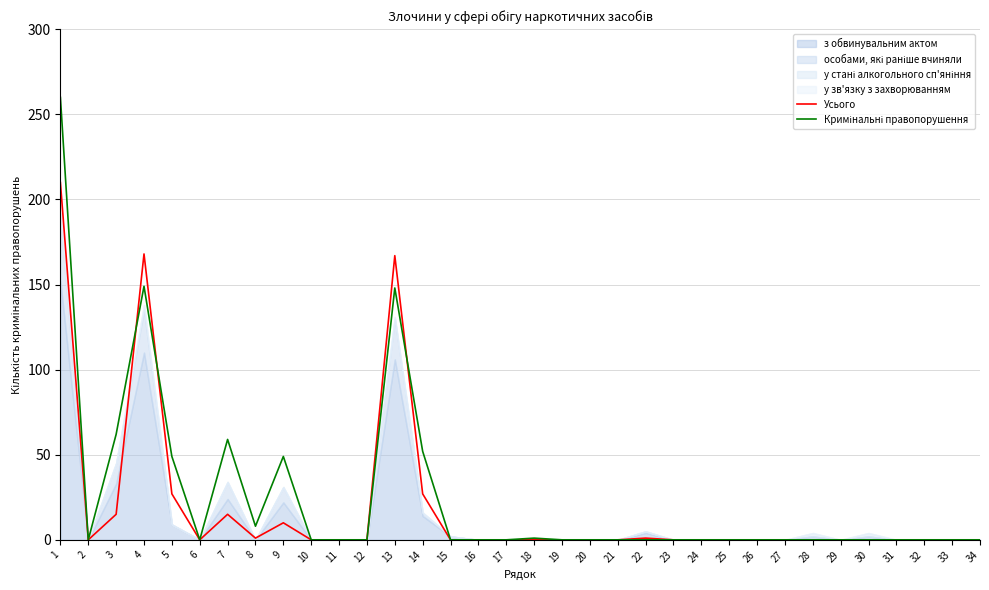

Which category has the lowest value across all series?

2